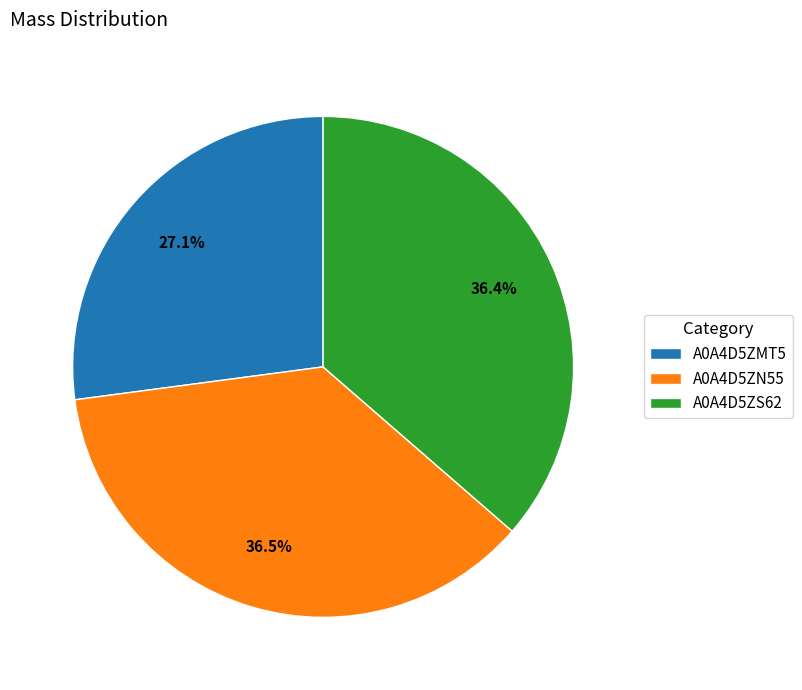

To the nearest percent, what is the difference between the largest and smallest slice percentages?

9%